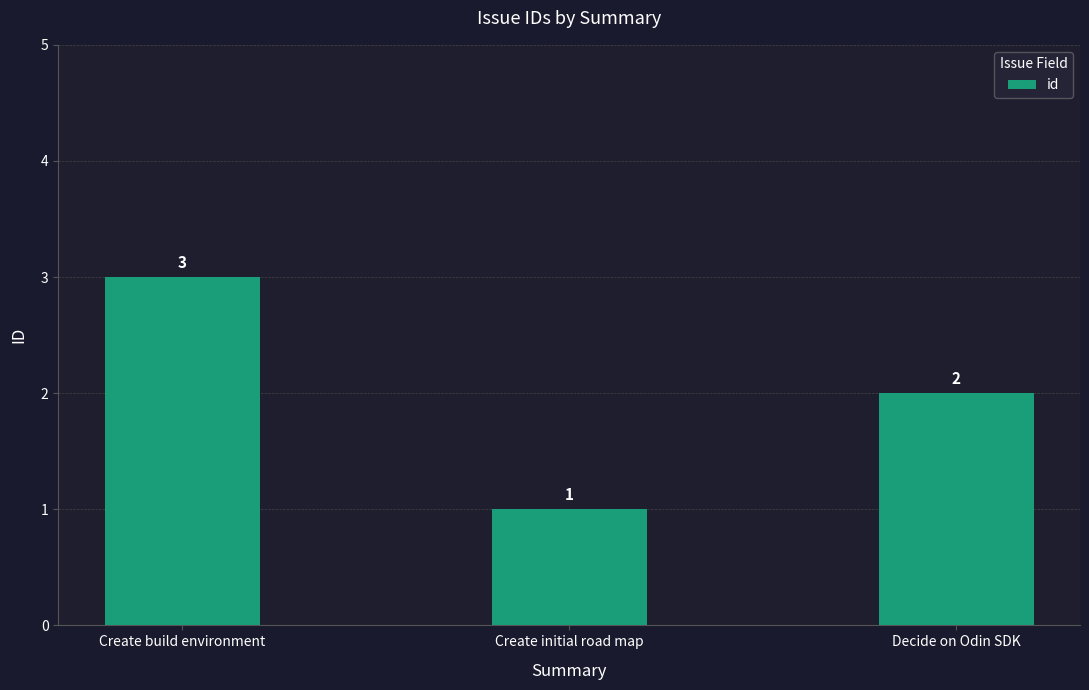

Which category has the highest value across all series?

Create build environment